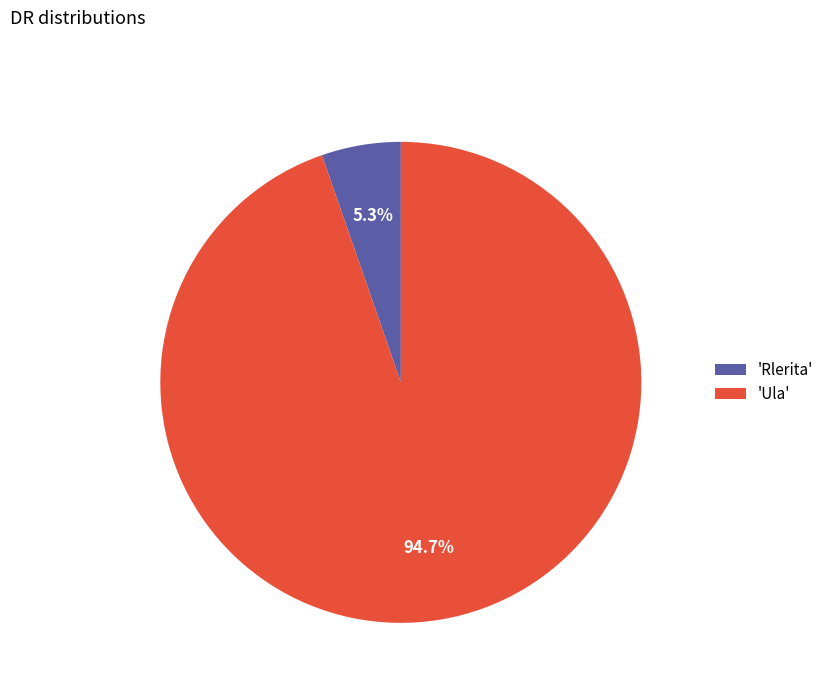

Which slice is the largest?

'Ula'